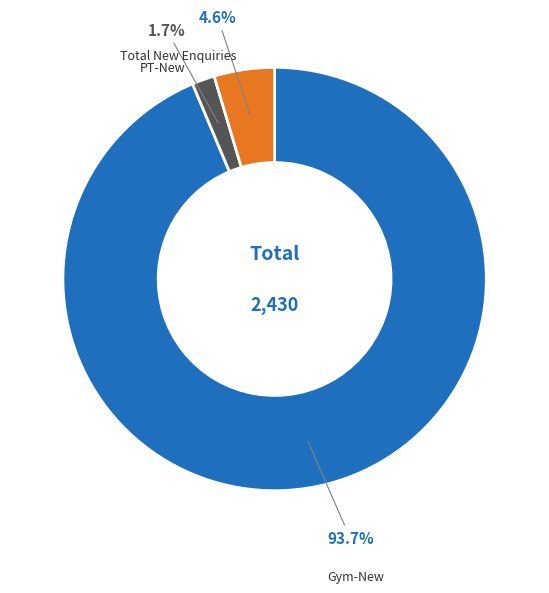

How many slices are in this pie chart?

3